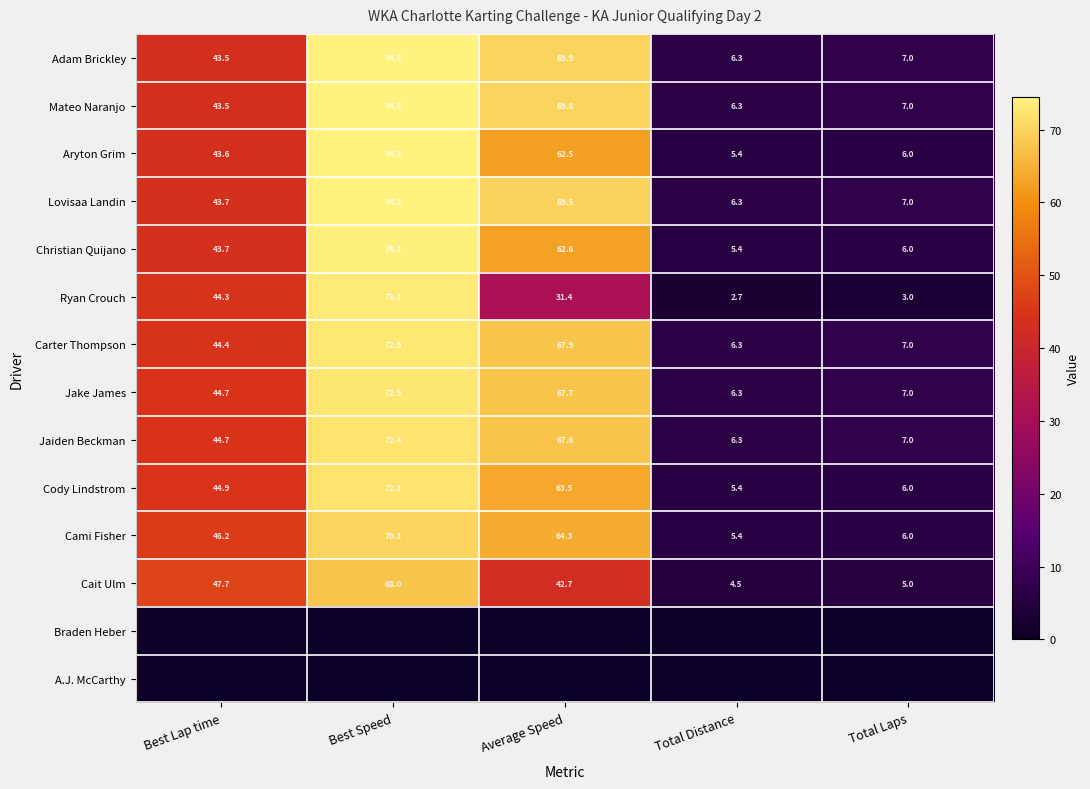

What is the average value of the Cami Fisher series?

38.4